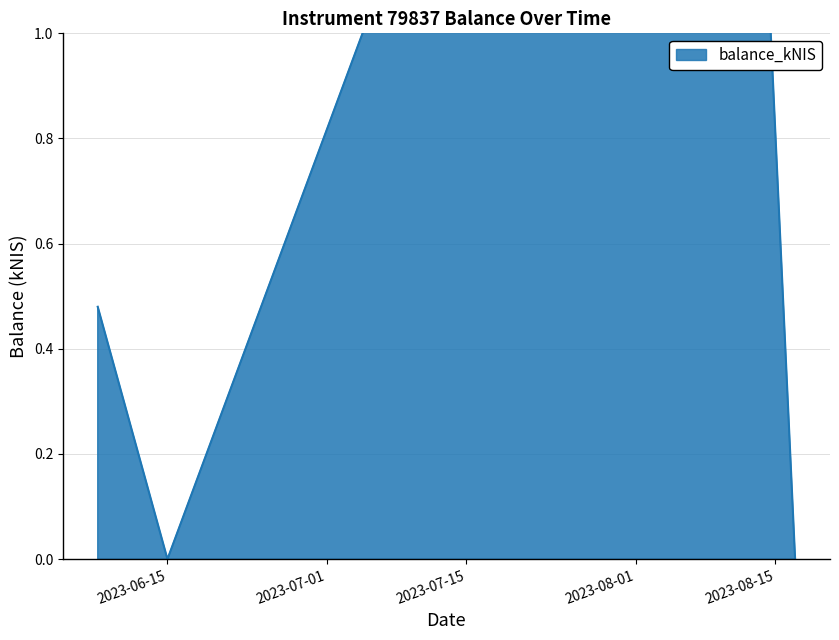

Rank the categories by value from highest to lowest.

2023-08-10, 2023-06-08, 2023-06-15, 2023-08-17